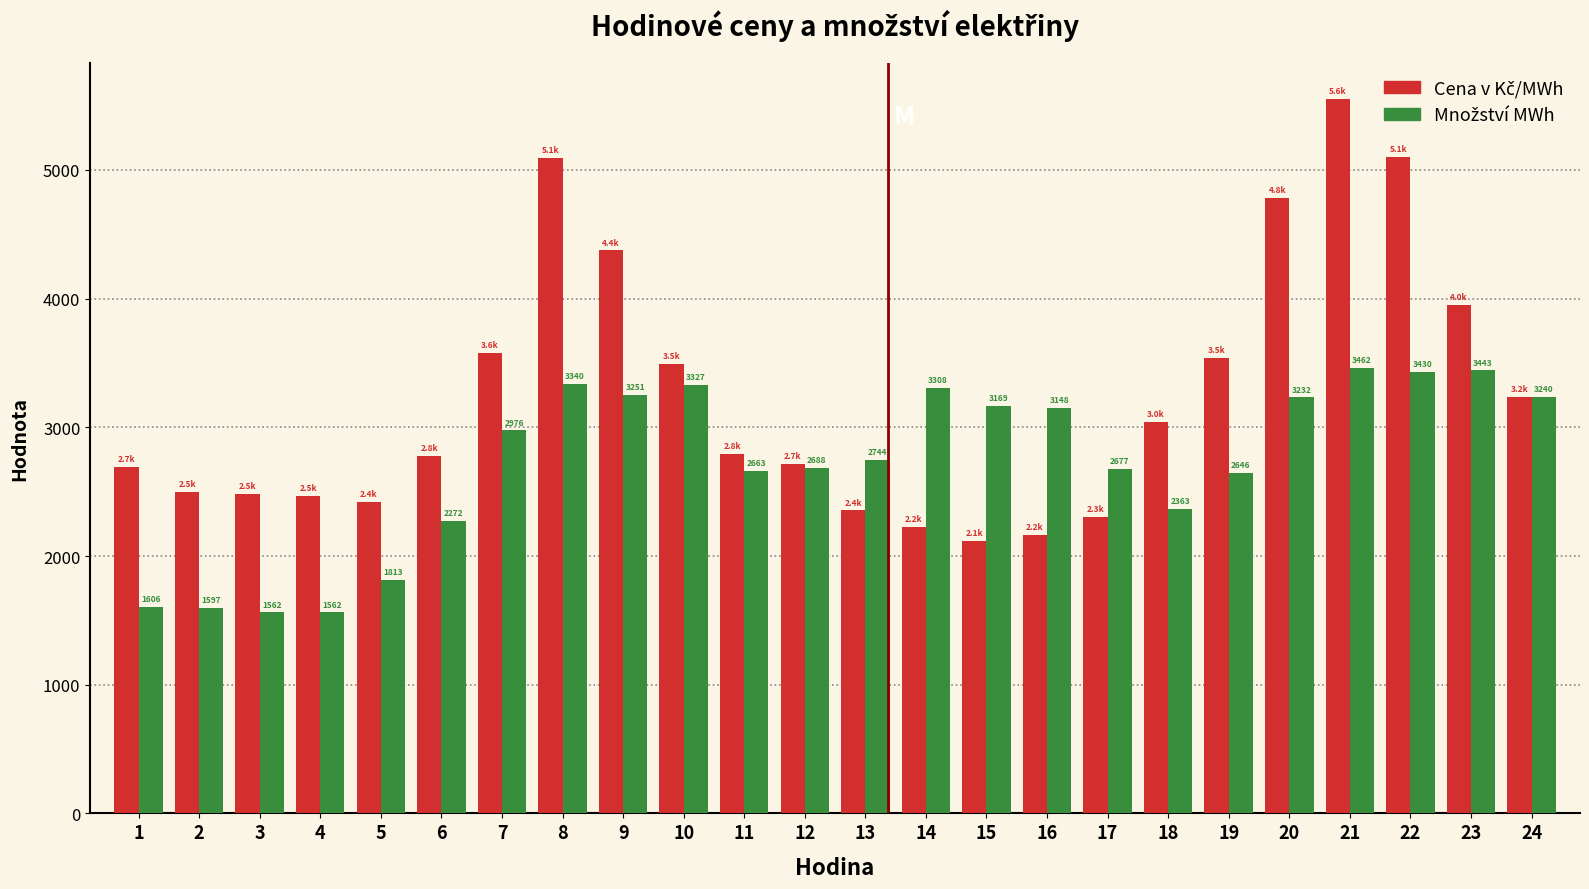

At how many categories does at least one series exceed 2765?

16